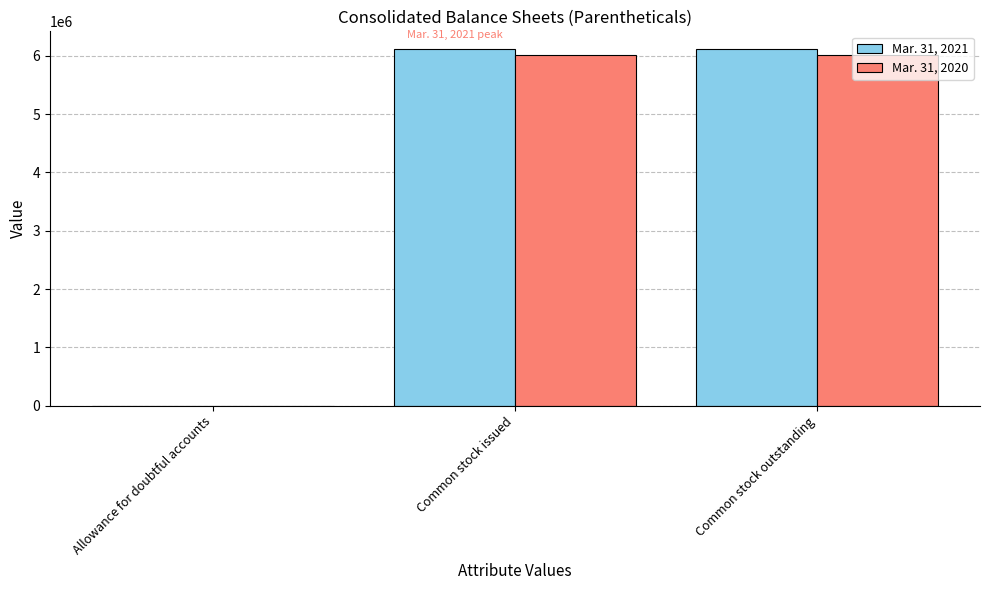

Which series has the largest range (max minus min)?

Mar. 31, 2021